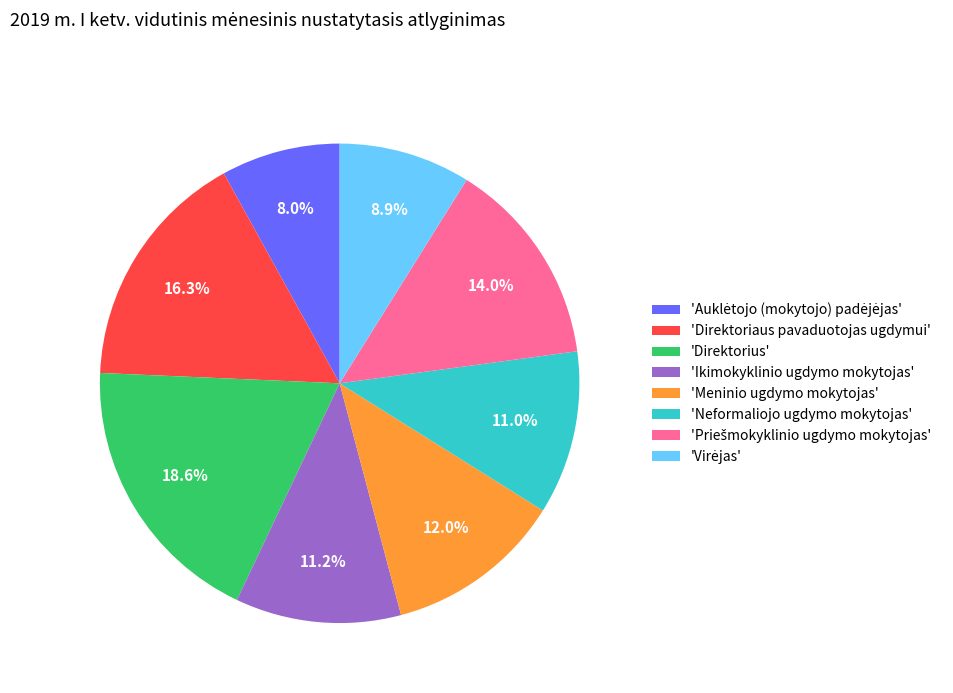

To the nearest percent, what is the average slice percentage?

12%